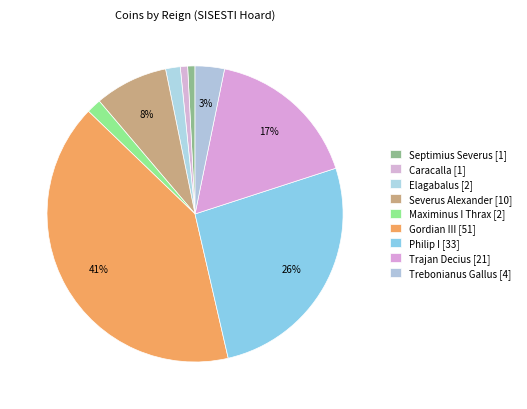

To the nearest percent, what is the difference between the largest and smallest slice percentages?

40%